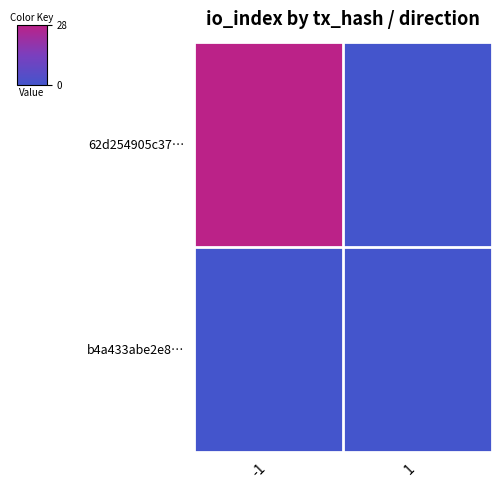

List the series in order of their overall mean, highest first.

62d254905c37…, b4a433abe2e8…